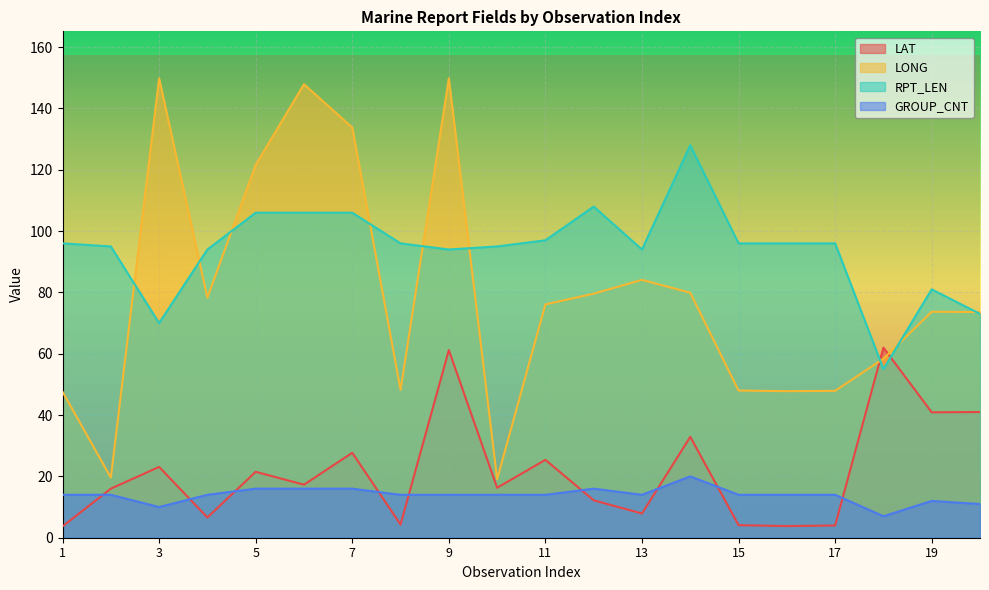

What is the value of the GROUP_CNT point at the 11th from the left?

14.0